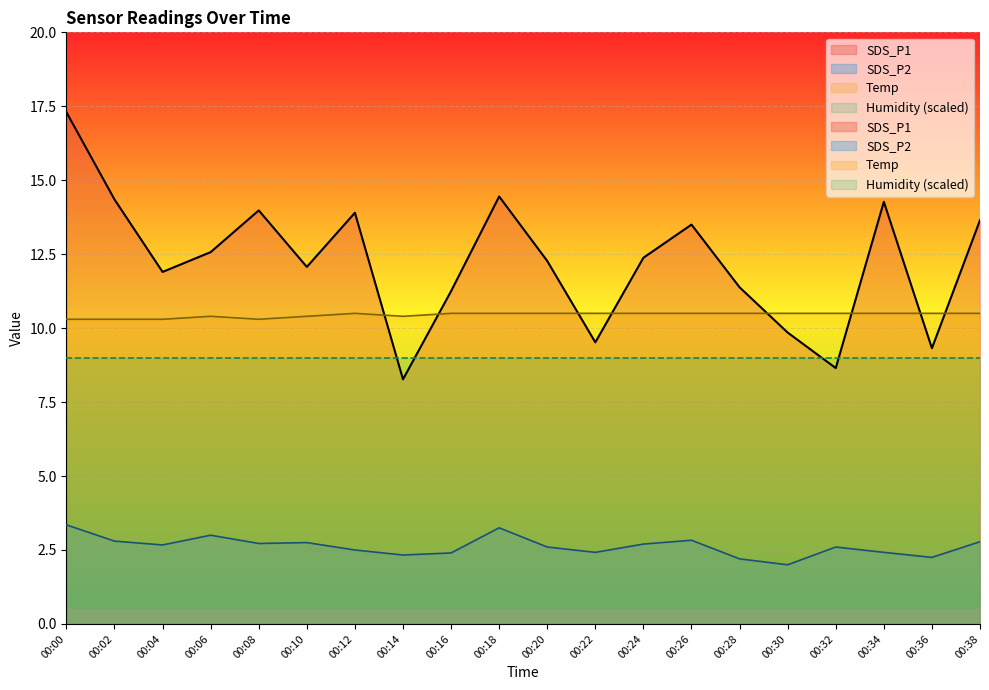

True or false: SDS_P1 has a value of 14.0 at 00:08.

True